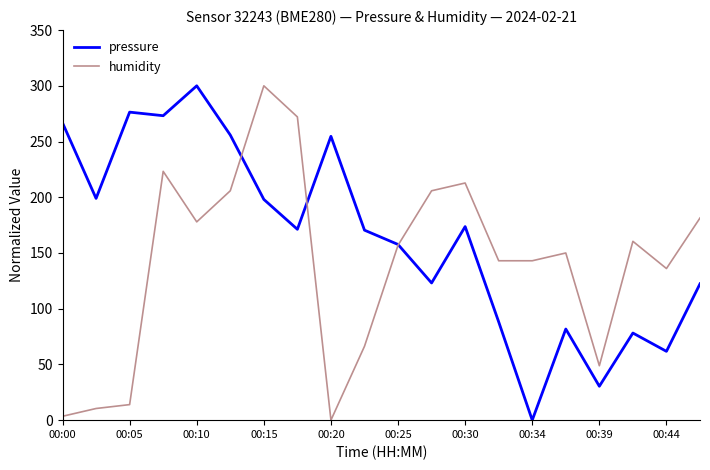

What is the greatest value displayed?

300.0